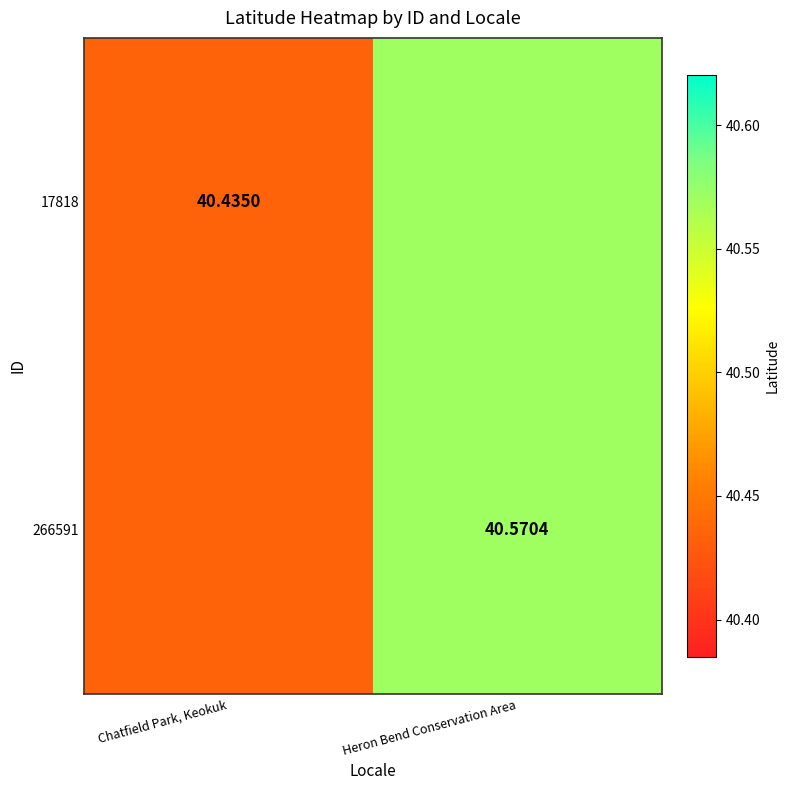

What is the difference between the maximum and minimum values in the 17818 series?

0.1